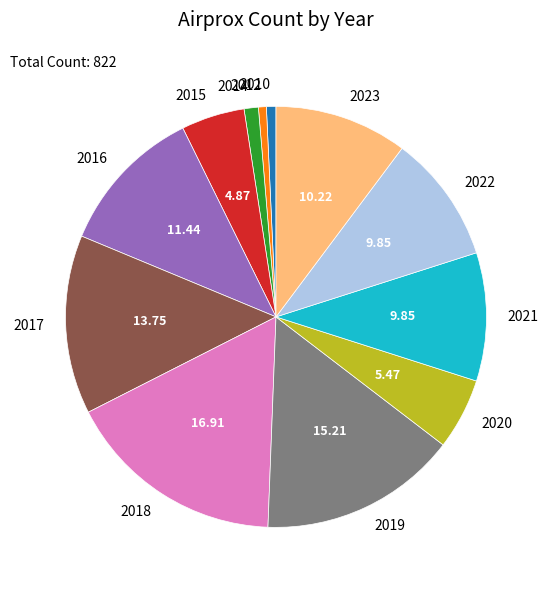

The 2018 slice represents 22% of the pie. True or false?

False